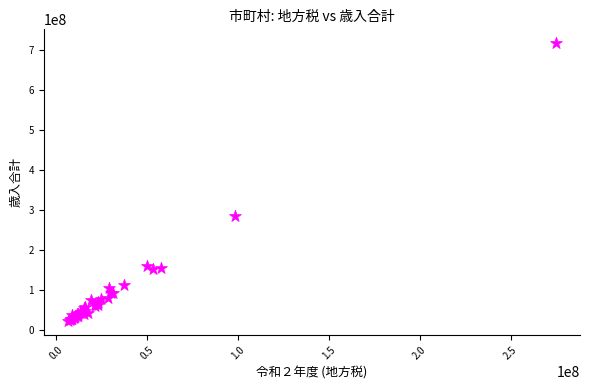

What Y value in the scatter plot is closest to 370436963?

285145060